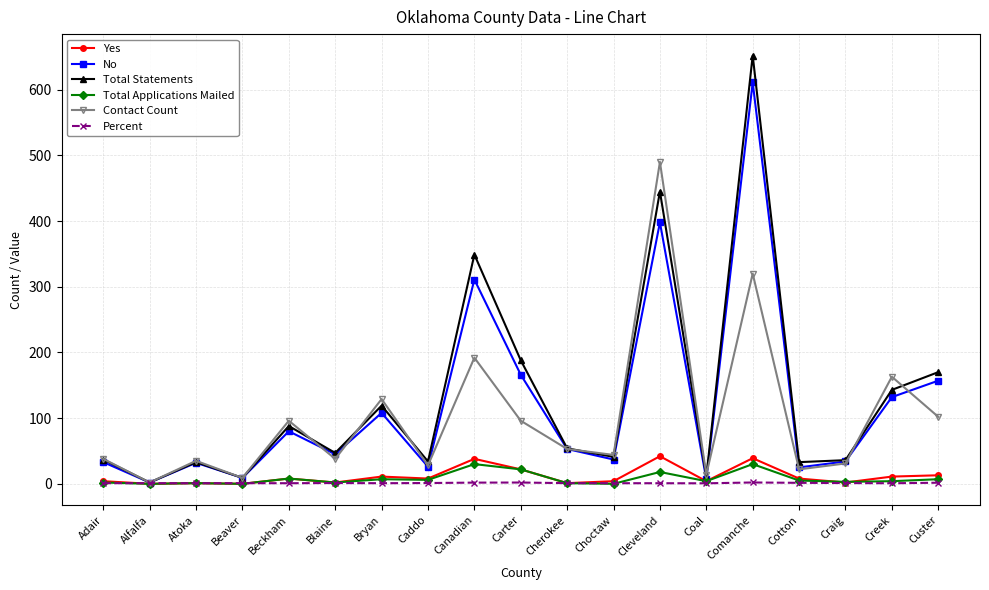

What is the sum of all Contact Count values?

1902.0